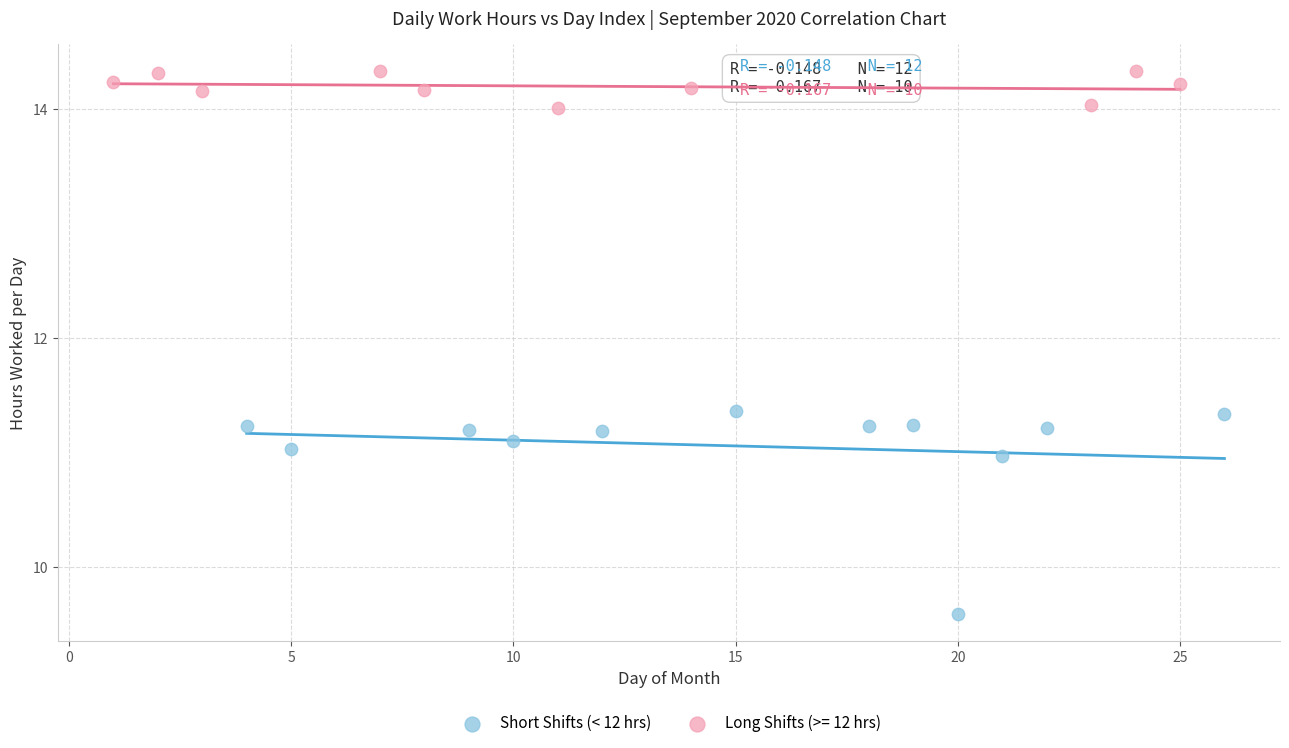

Which series contains the highest Y value?

Long Shifts (>= 12 hrs)